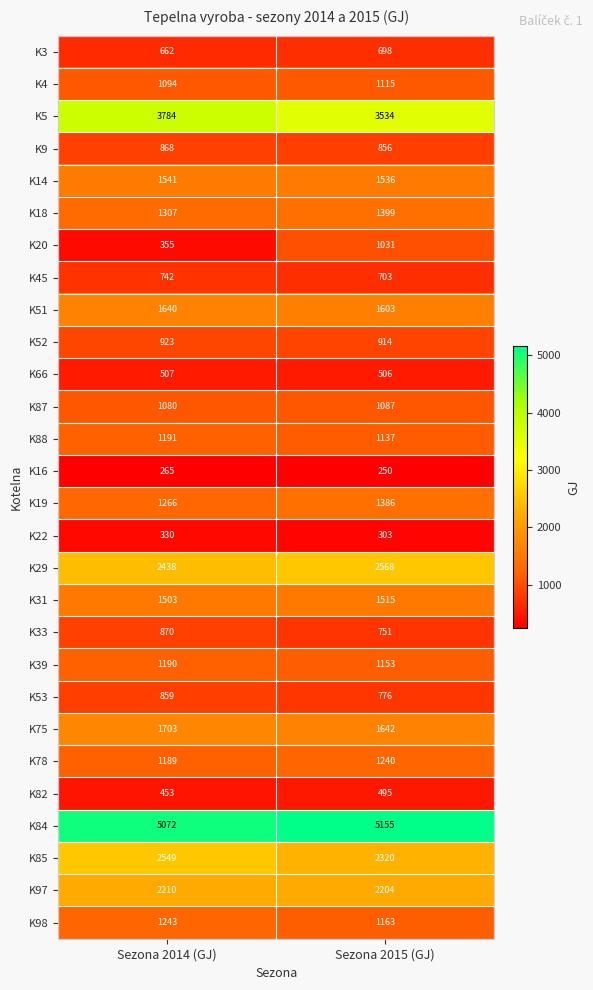

True or false: K31 has a value of 1515 at Sezona 2015 (GJ).

True